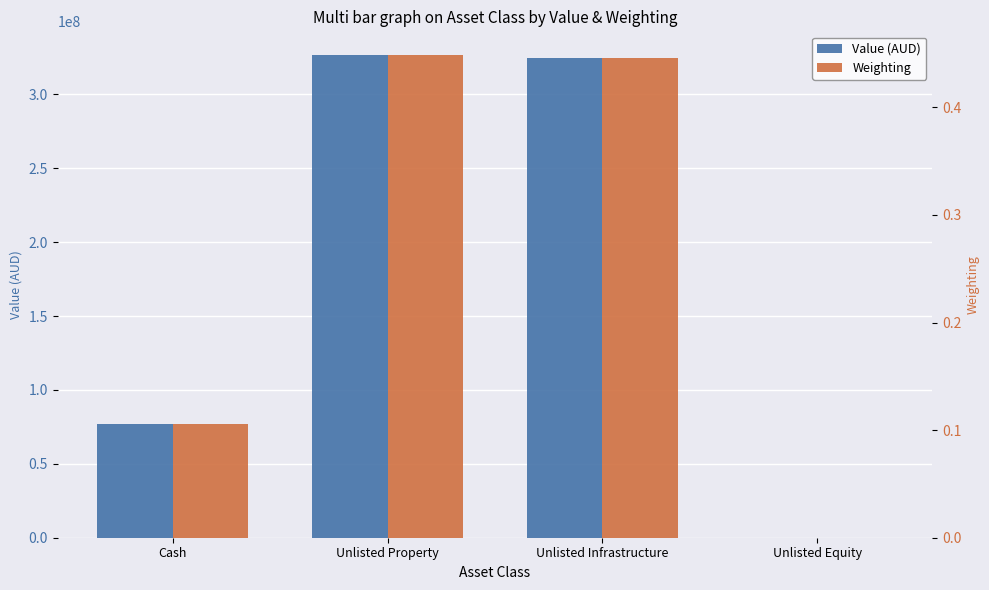

What position from the right is Cash?

4